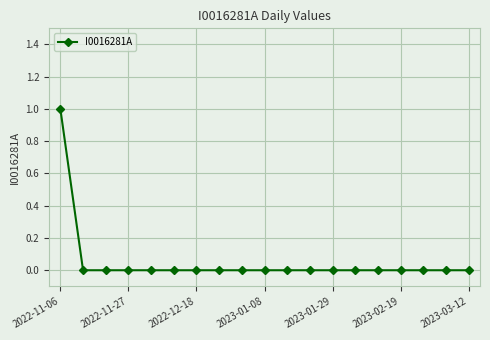

Does the chart display data point markers on the line(s)?

Yes